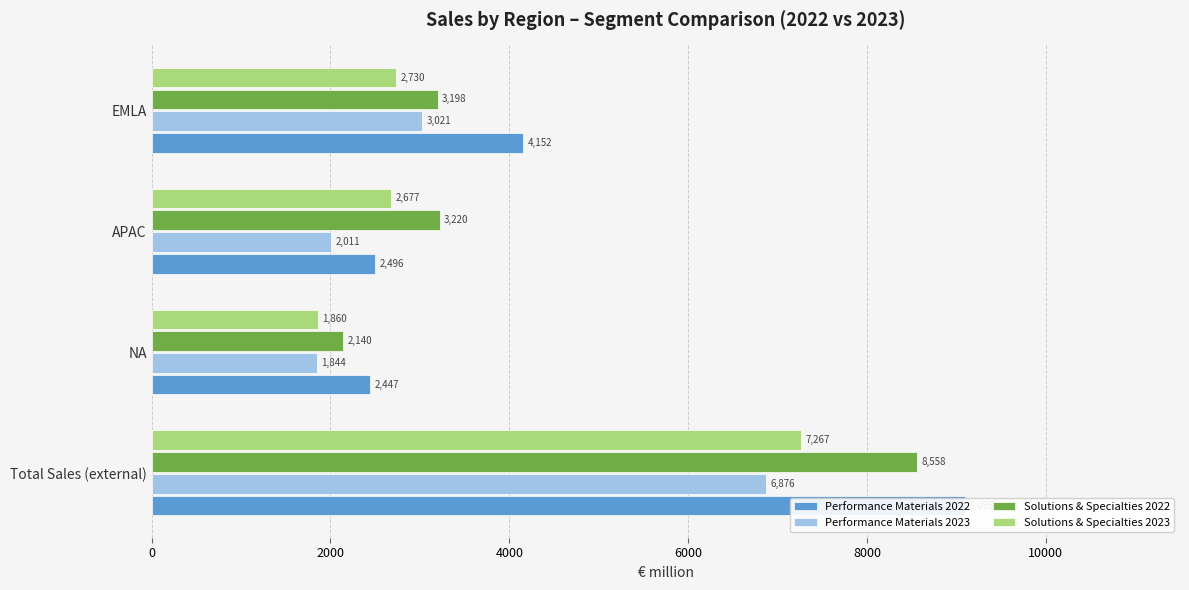

Which series has the largest total across all categories?

Performance Materials 2022